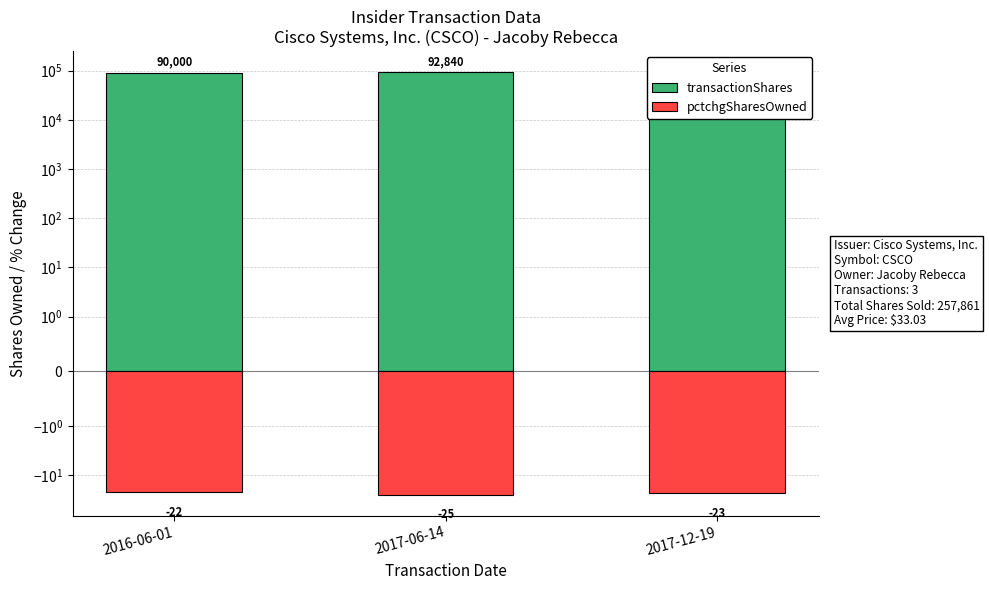

List the series in order of their overall mean, highest first.

transactionShares, pctchgSharesOwned